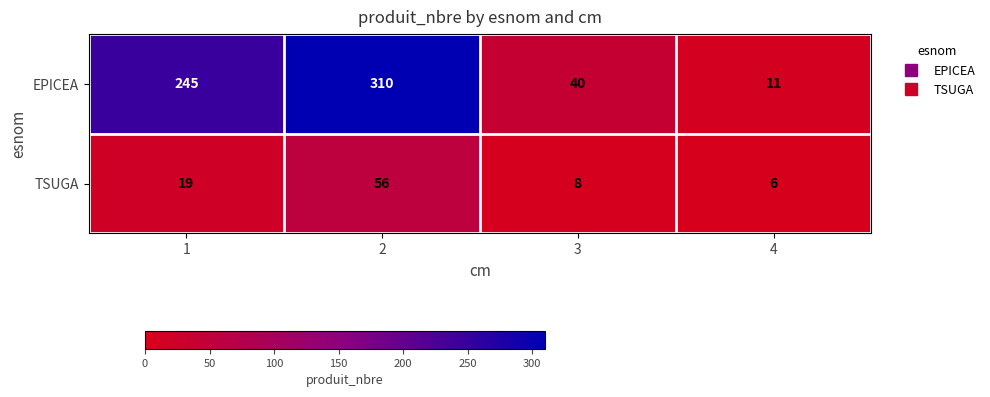

Which series has the largest range (max minus min)?

EPICEA